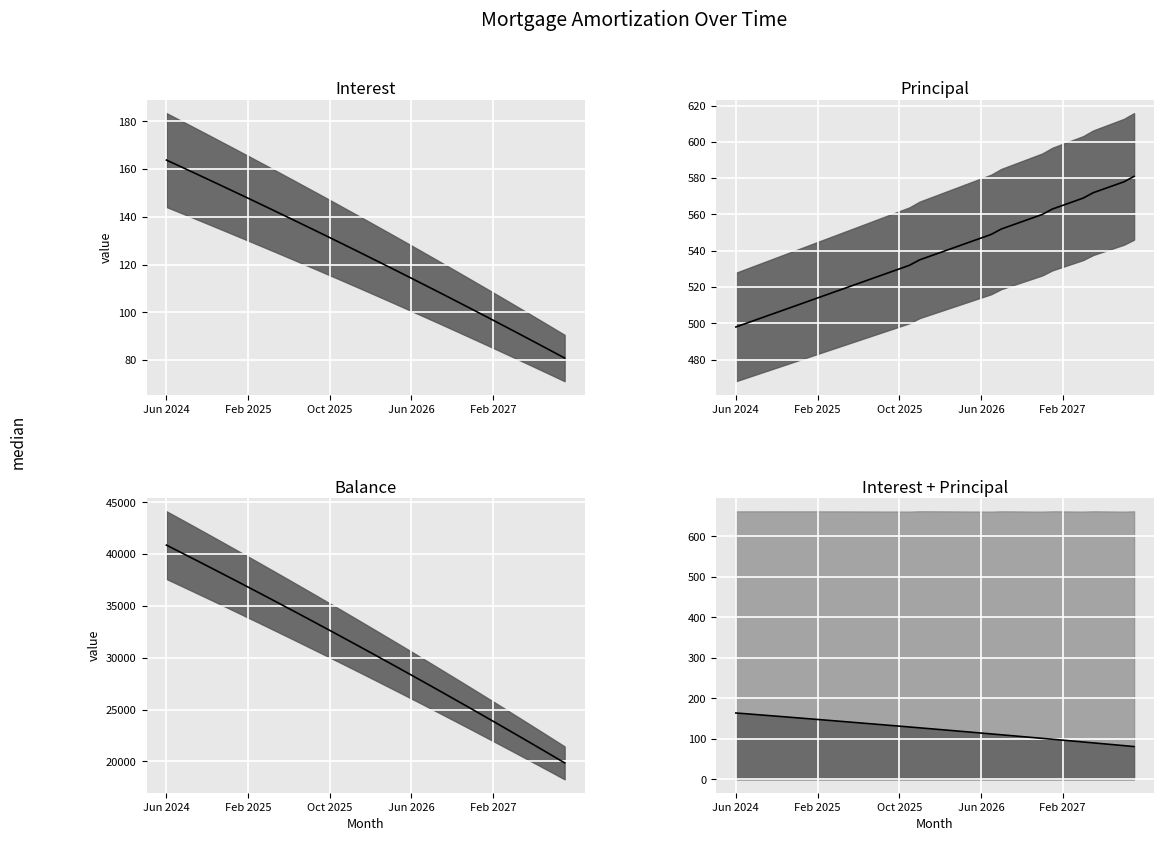

At 6, list the series in order from largest to smallest.

Balance, Principal, Interest, Interest line